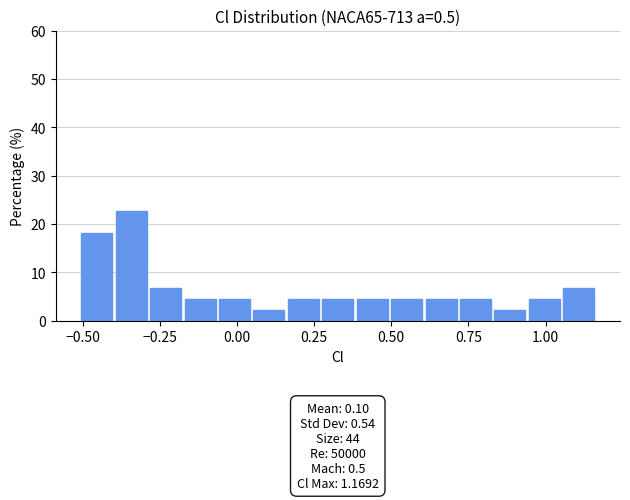

Read against the x-axis, roughly where is the centre of the tallest bar?

-0.35